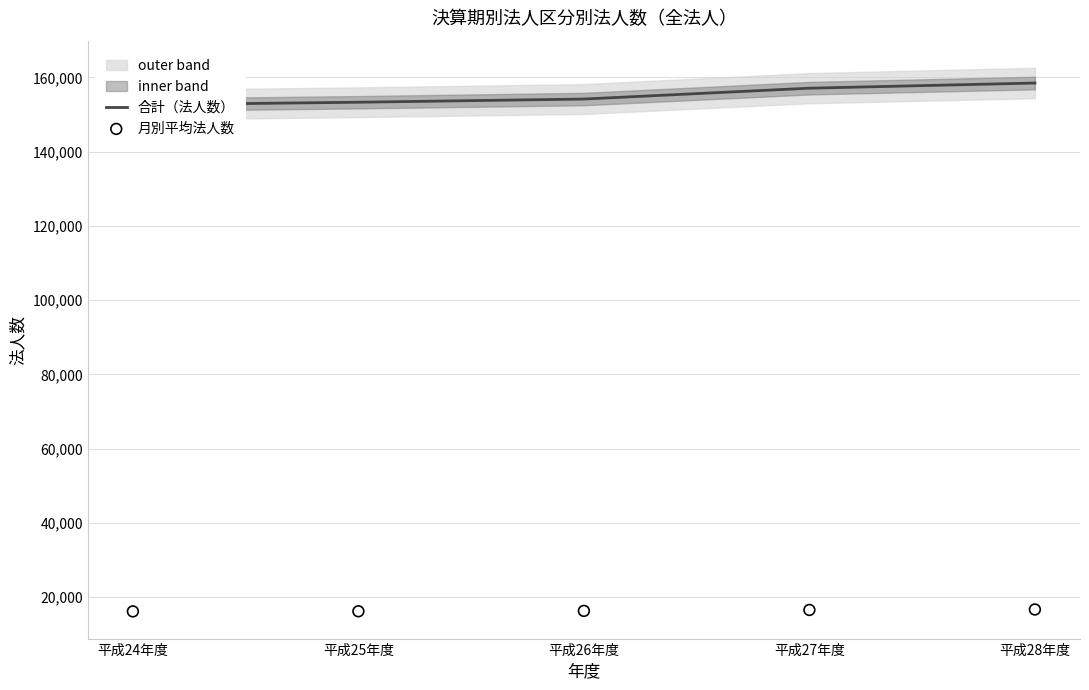

Which series has the largest Y range (max minus min)?

合計（法人数）